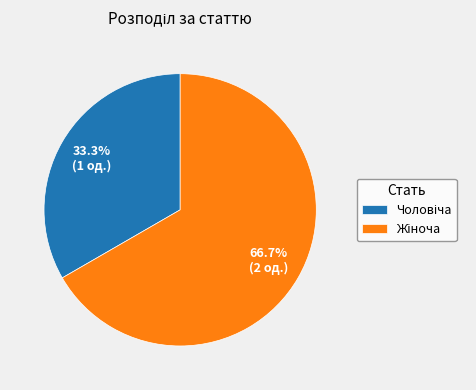

Is there a majority slice in this chart?

Yes